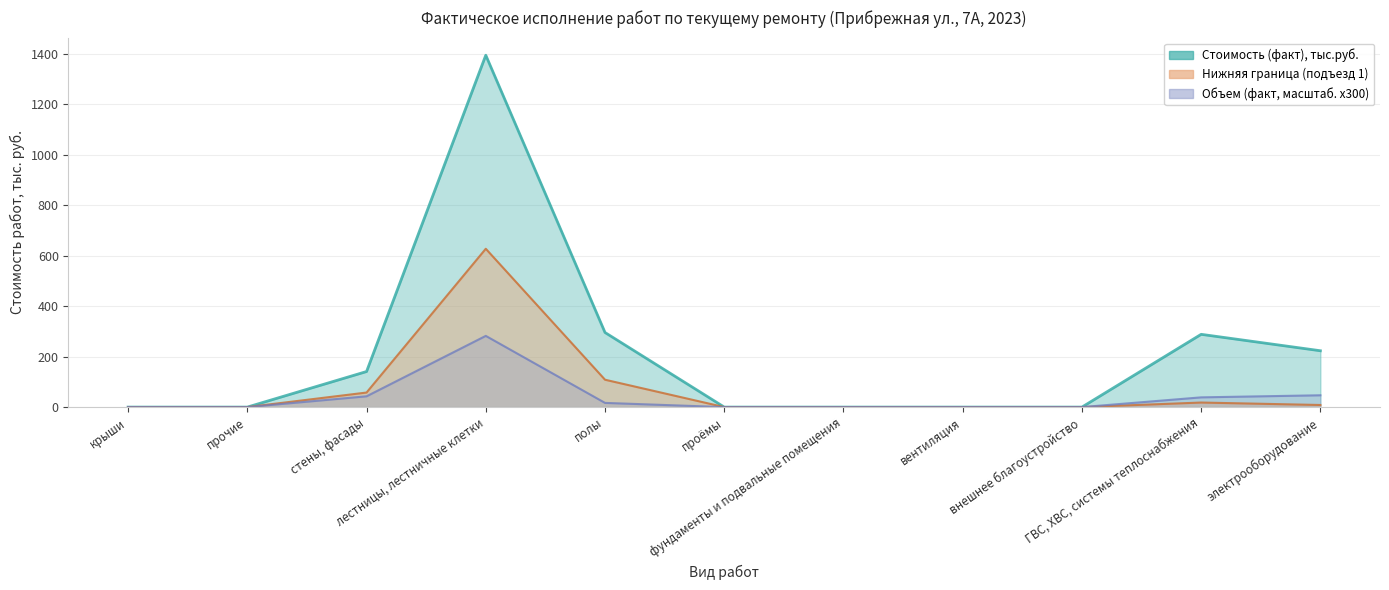

True or false: Нижняя граница and Объем (факт) cross at least once.

False